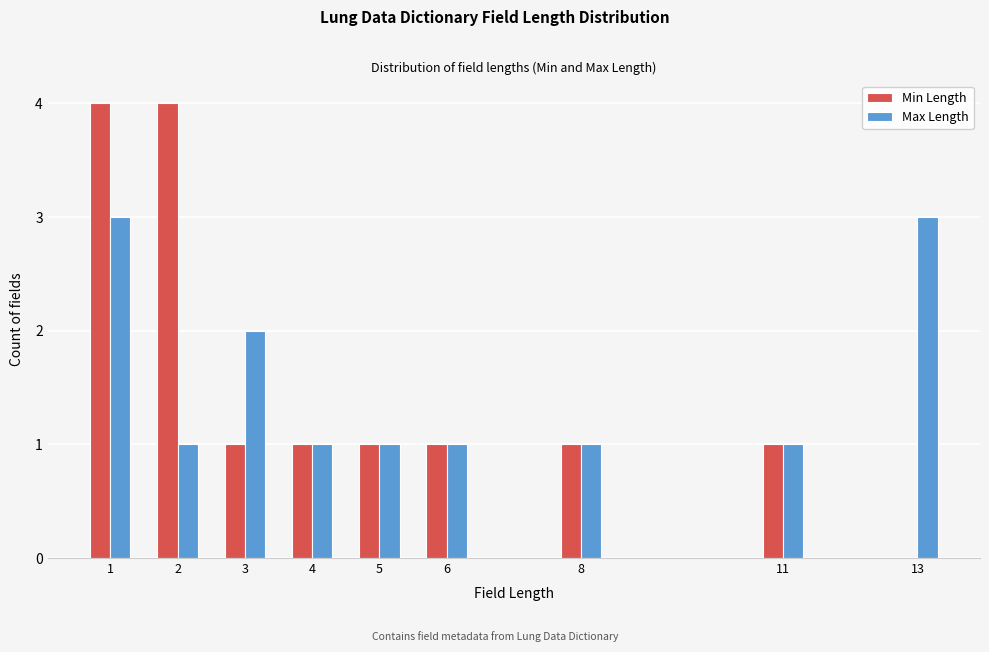

Reading left to right, extract all data points from this chart.

Min Length: 1=4	2=4	3=1	4=1	5=1	6=1	8=1	11=1	13=0
Max Length: 1=3	2=1	3=2	4=1	5=1	6=1	8=1	11=1	13=3